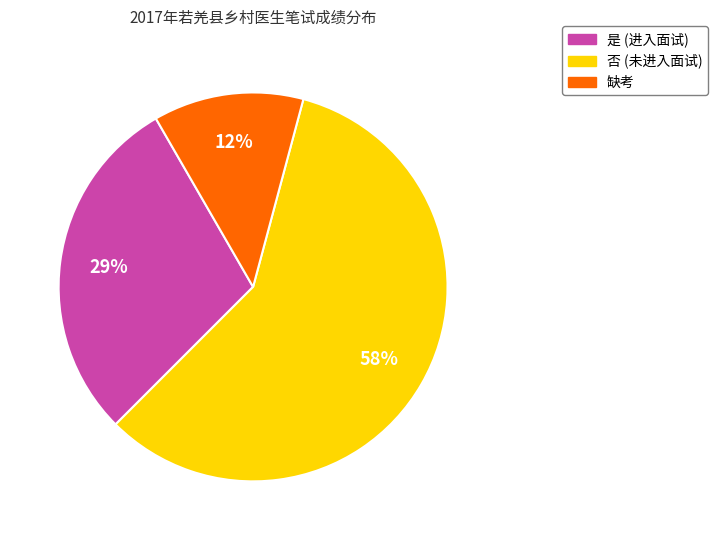

To the nearest percent, what is the difference between the 是 and 缺考 slice percentages?

17%